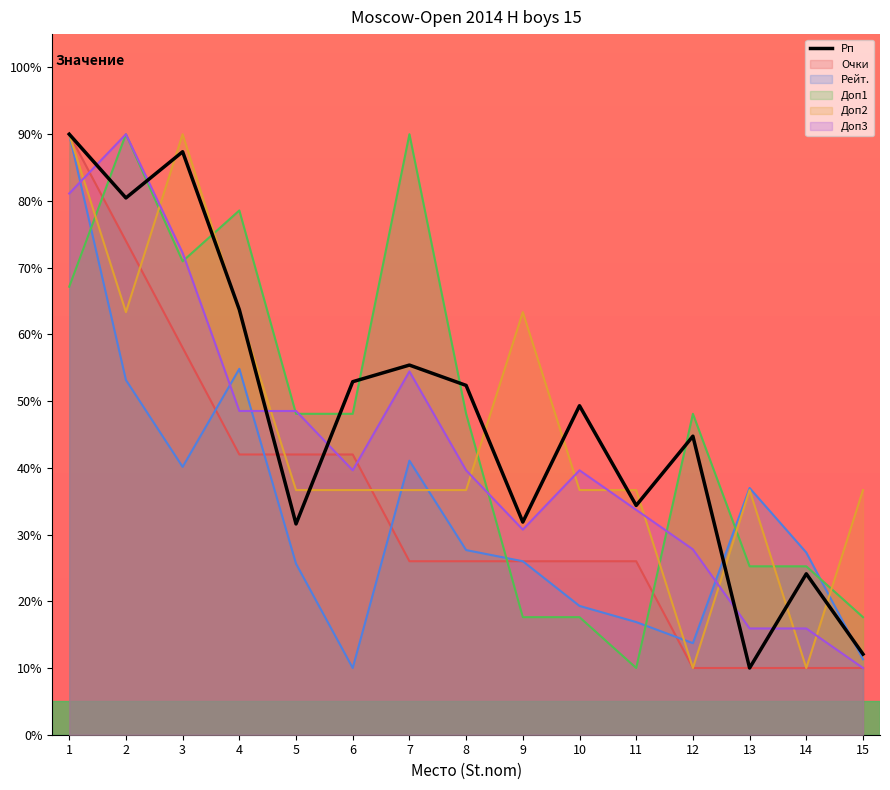

Between 7 and 6, which is larger?

7